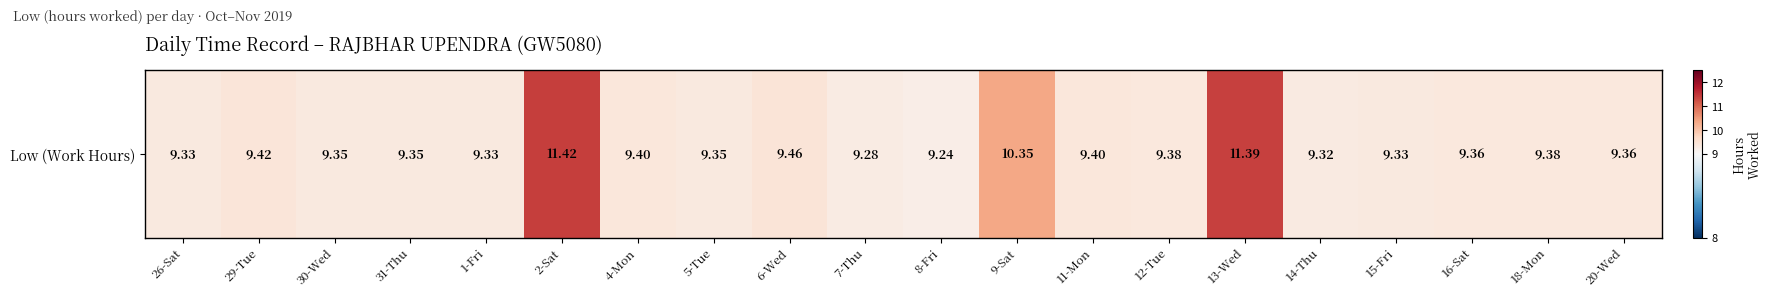

At which label is the value closest to 10?

9-Sat